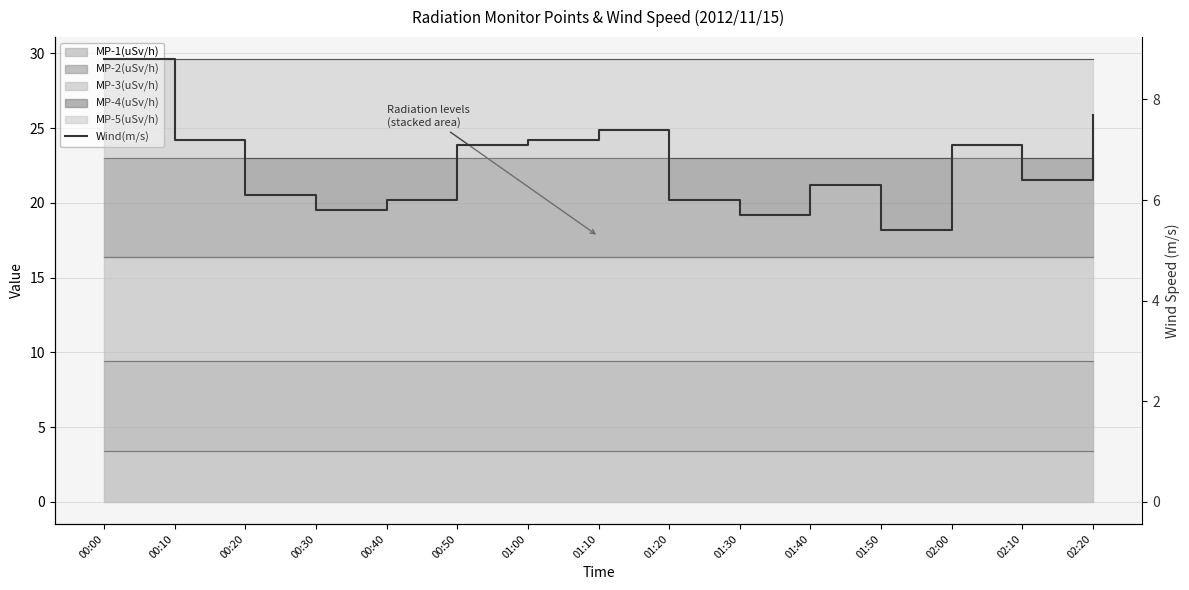

What is the change in value from 01:00 to 02:00?

-0.1